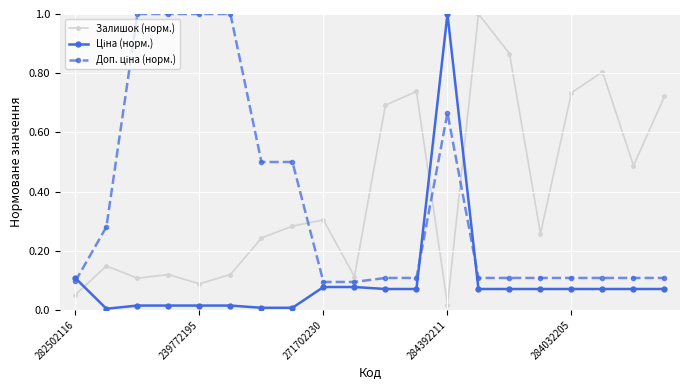

What is the difference between the maximum and minimum values in the Залишок (норм.) series?

1.0